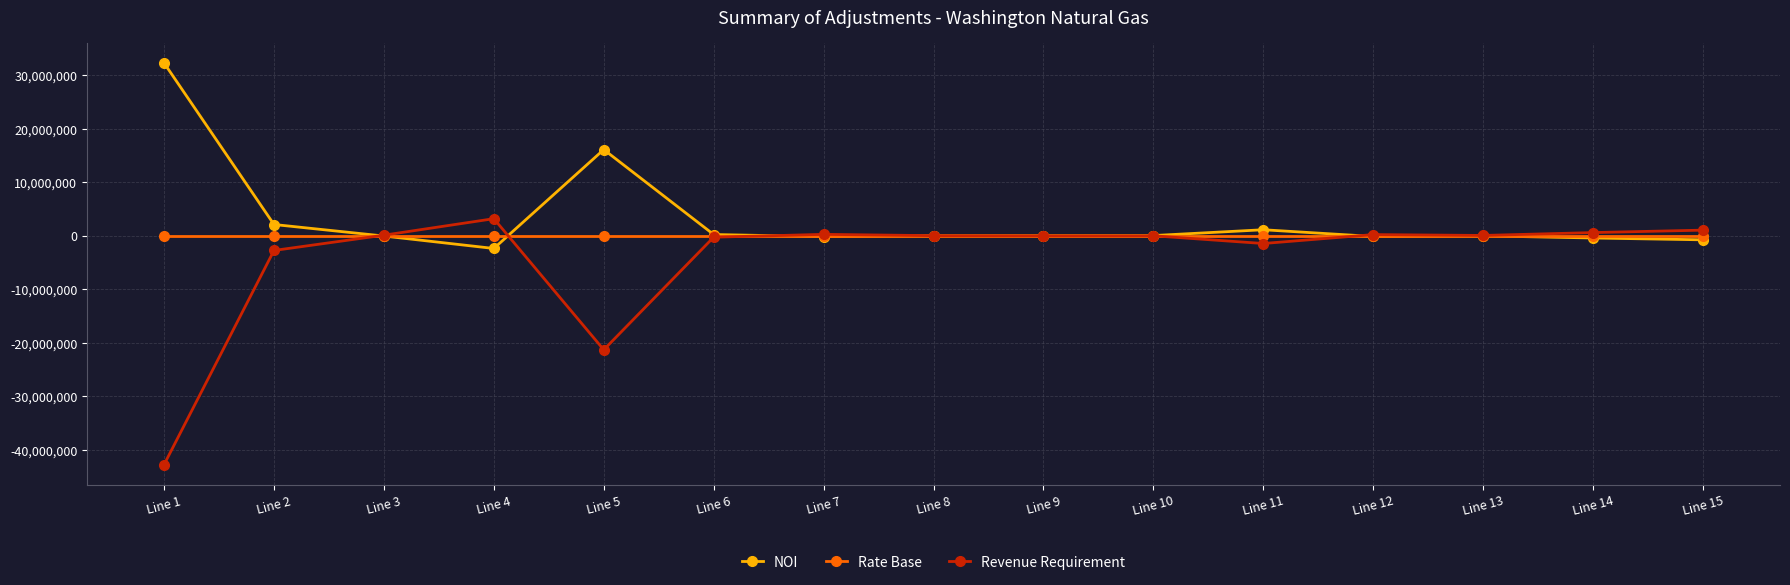

After their last crossing, which series has the higher values: Revenue Requirement or Rate Base?

Revenue Requirement